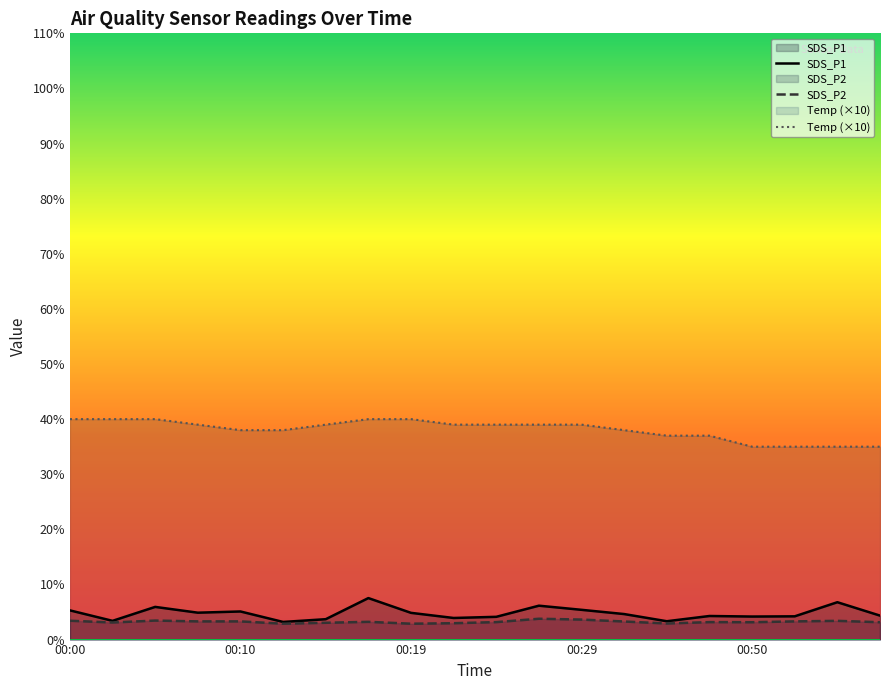

What is the spread (max minus min) of values at 00:17?

36.8